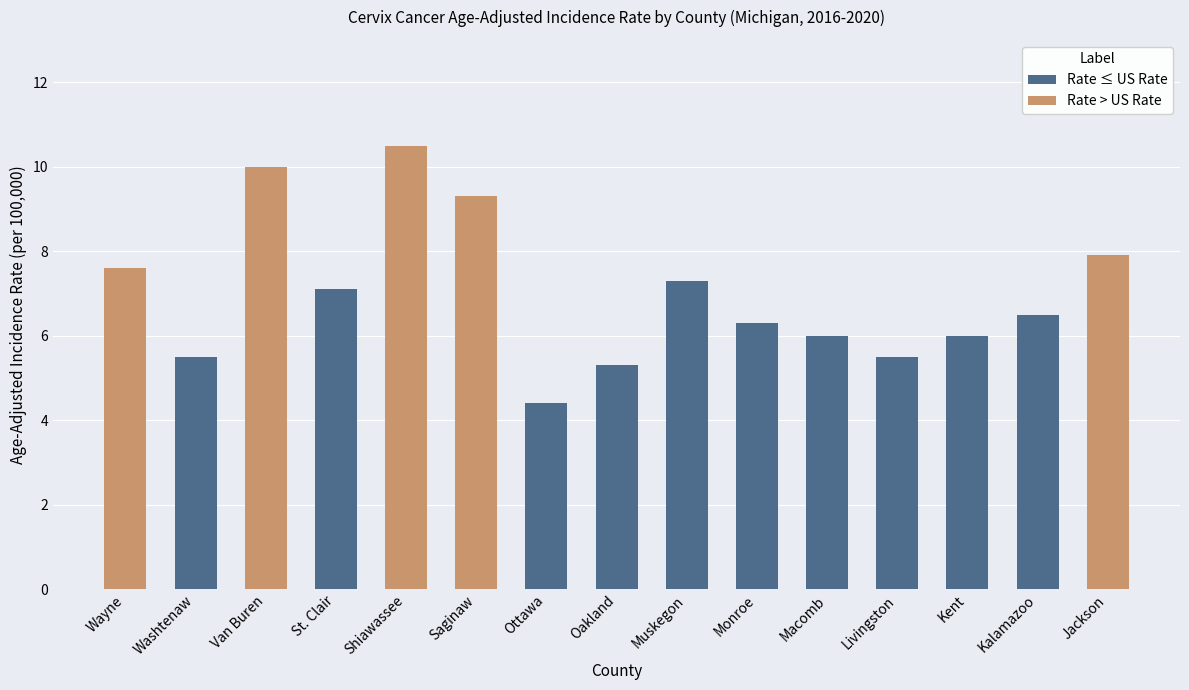

What is the minimum value shown in the chart?

4.4